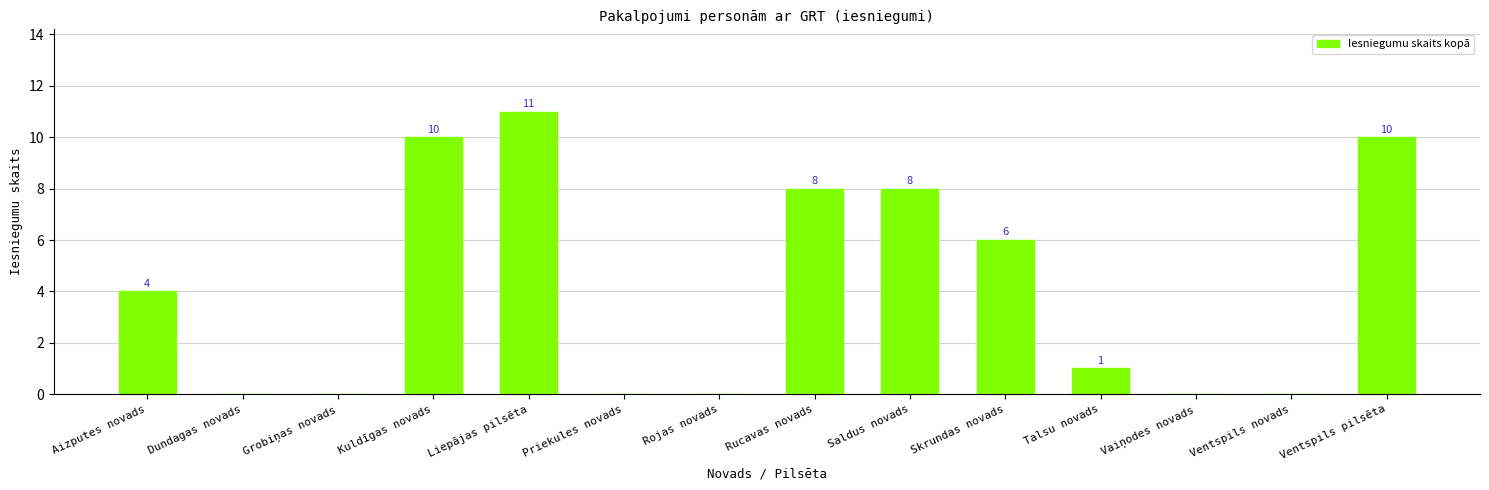

What is the sum of the values at Priekules novads and Liepājas pilsēta?

11